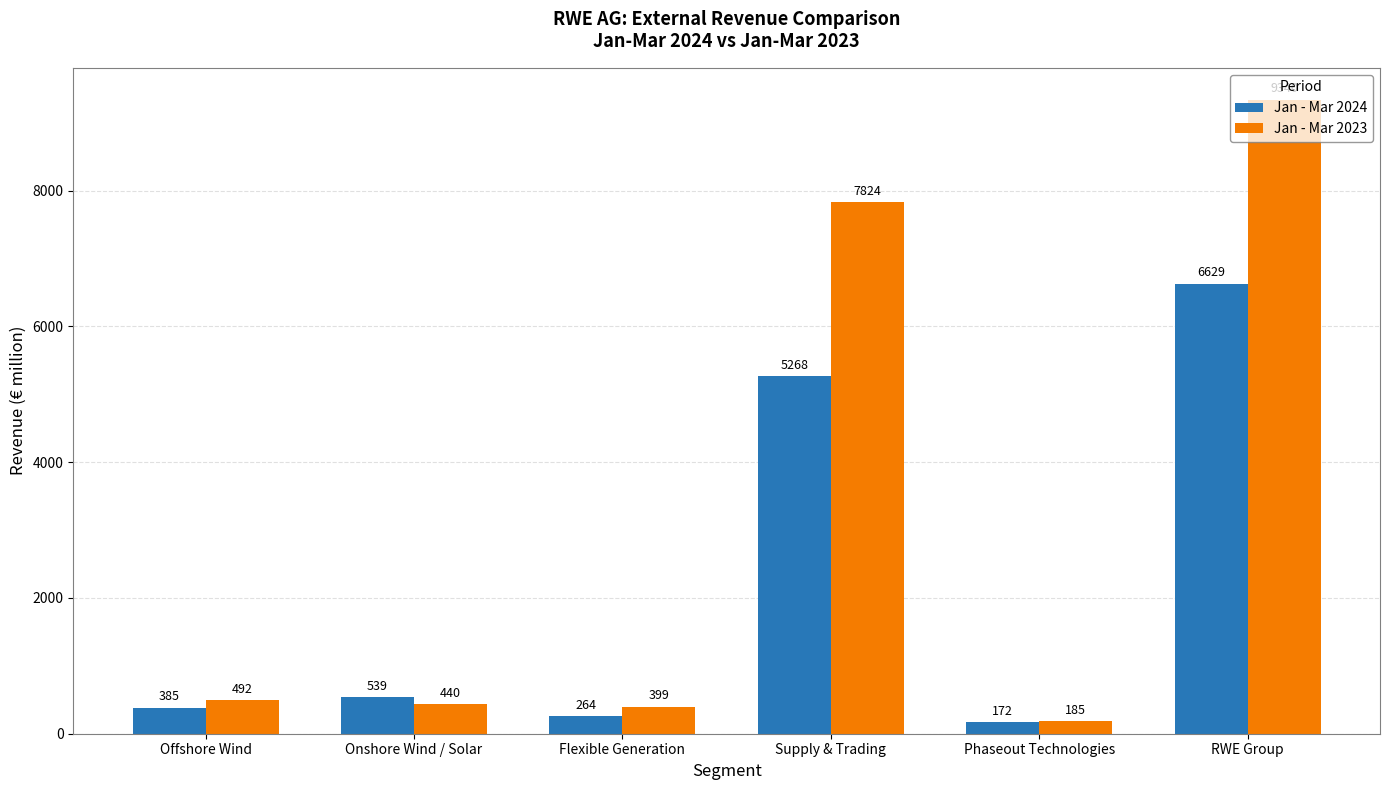

Reading left to right, what are all the values shown in this chart?

Jan - Mar 2024: 385	539	264	5268	172	6629
Jan - Mar 2023: 492	440	399	7824	185	9340